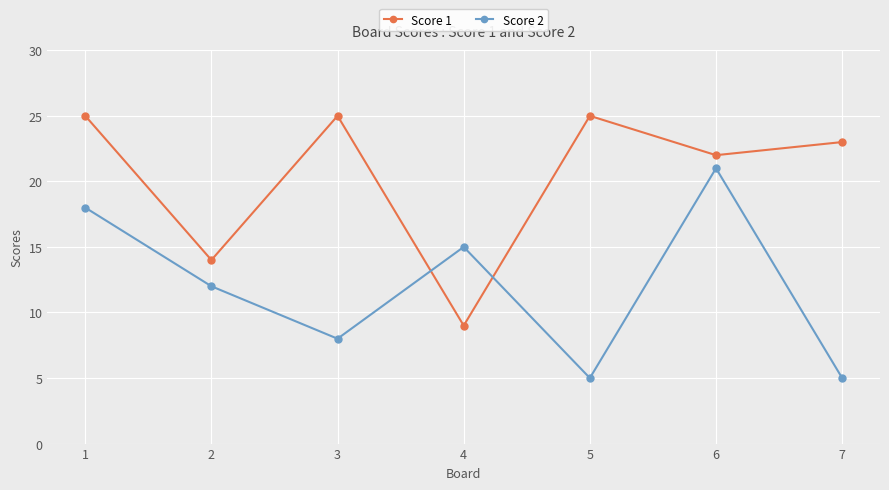

What is the spread (max minus min) of values at 7?

18